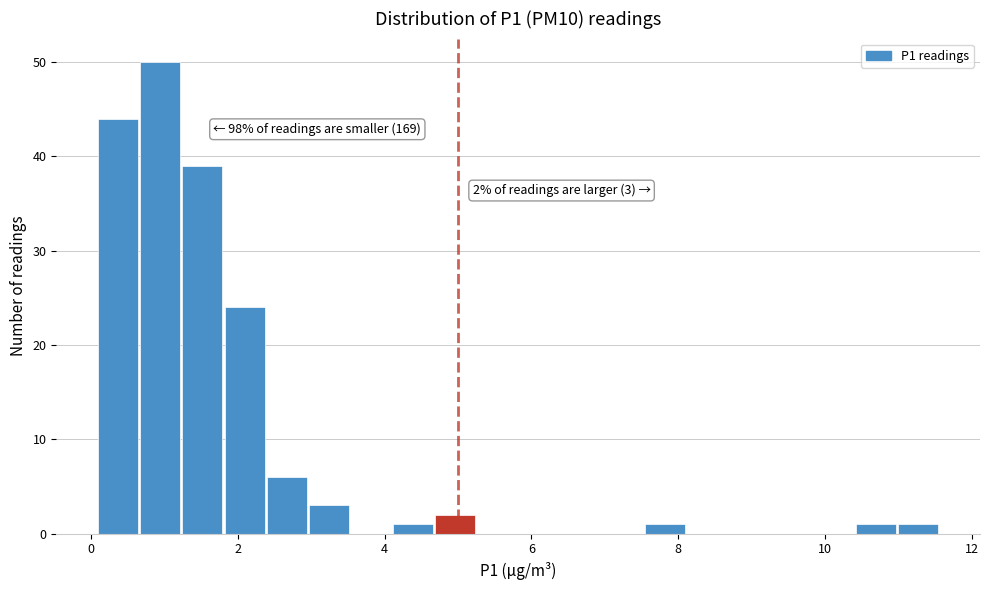

Read against the x-axis, roughly where is the centre of the tallest bar?

1.0